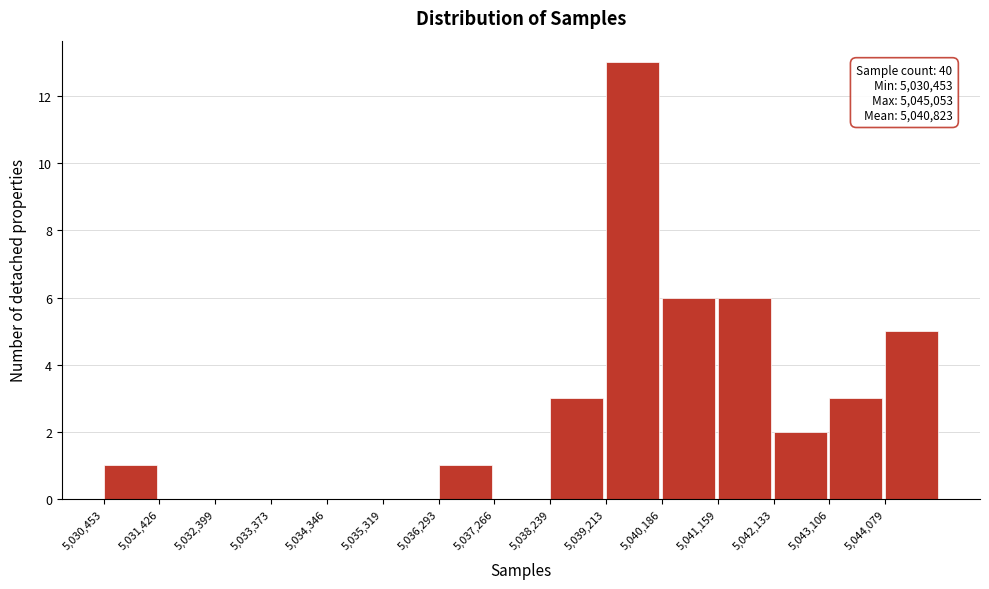

Over which range of the x-axis is the bar tallest?

5039200 to 5040200